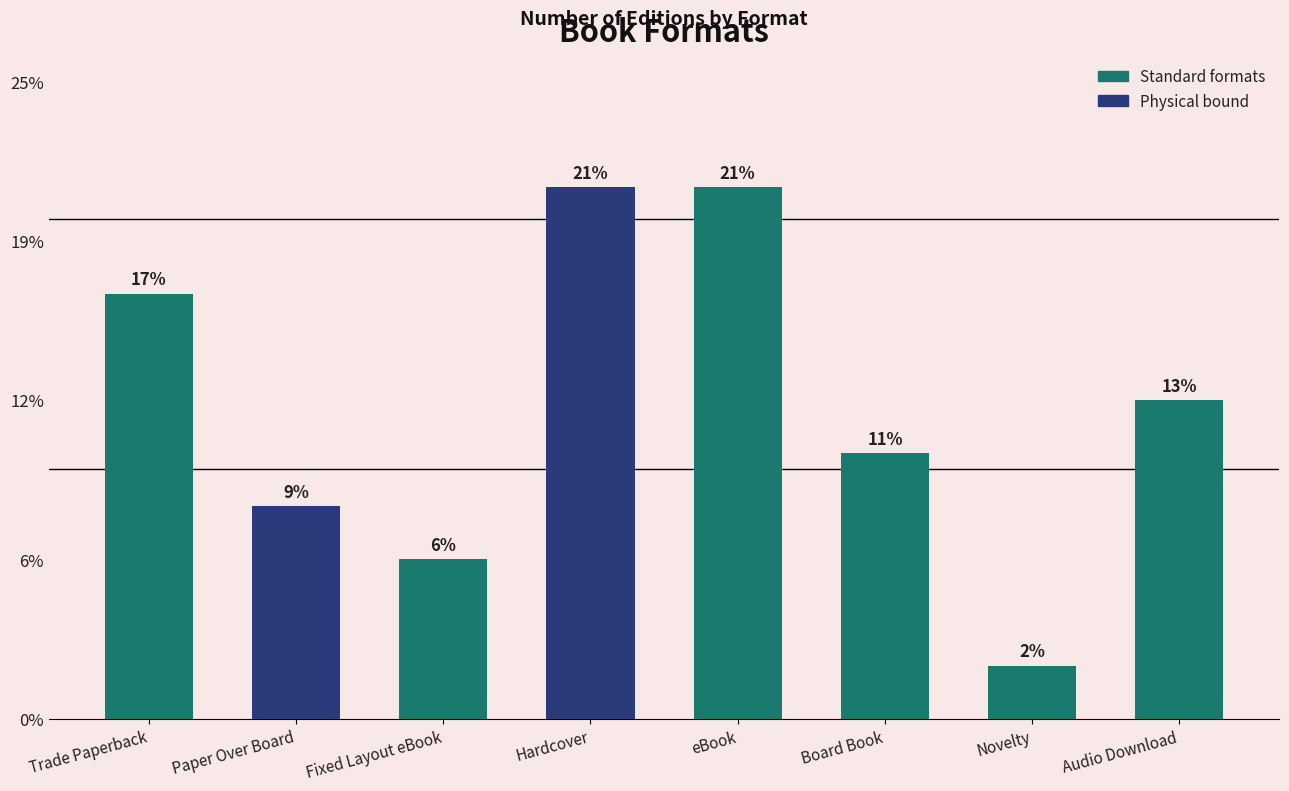

Does the chart contain any negative values?

No